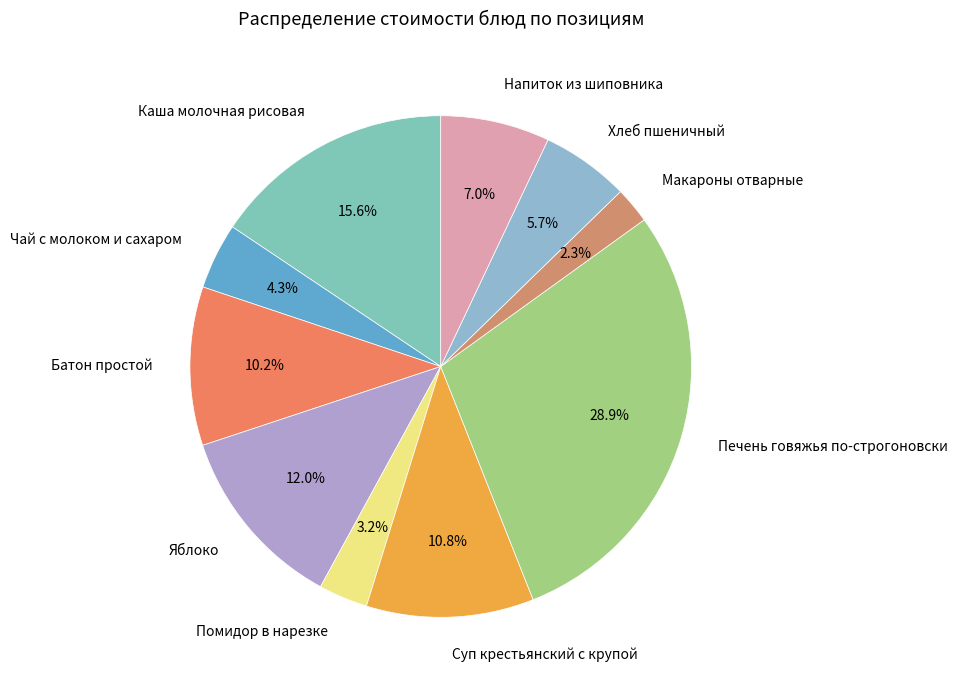

What is the smallest slice in the pie chart?

Макароны отварные